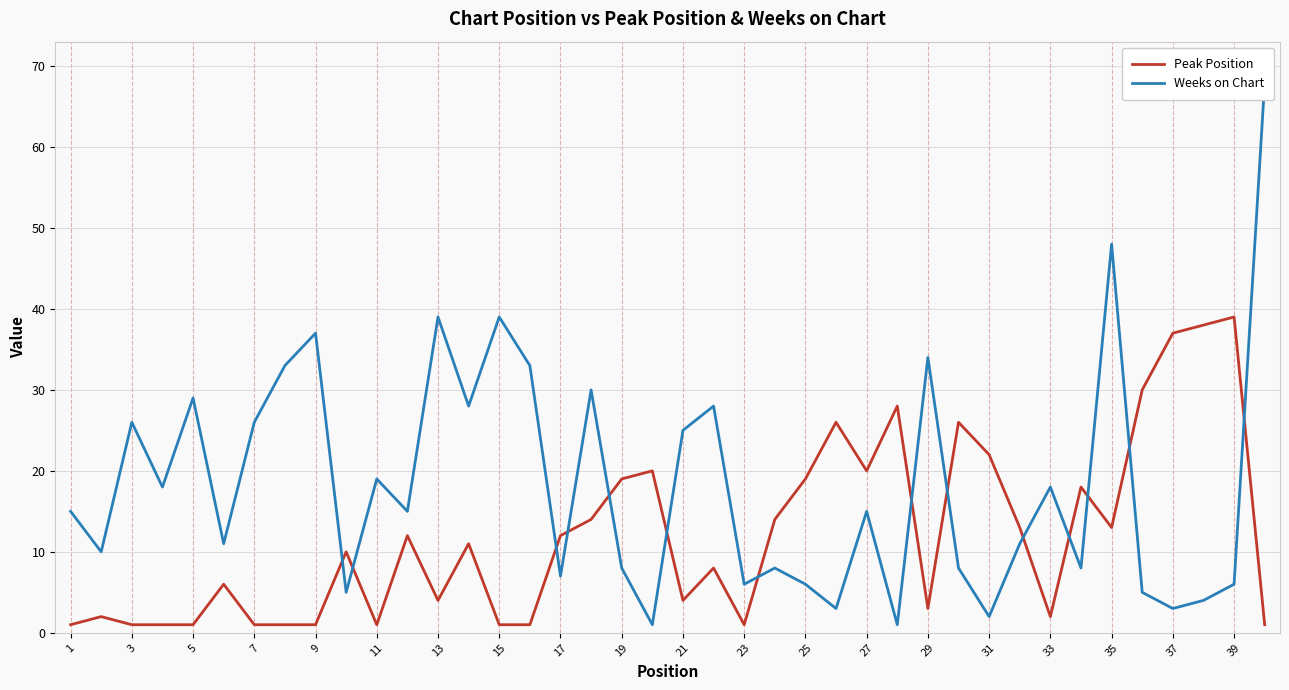

How many lines are shown in the chart?

2